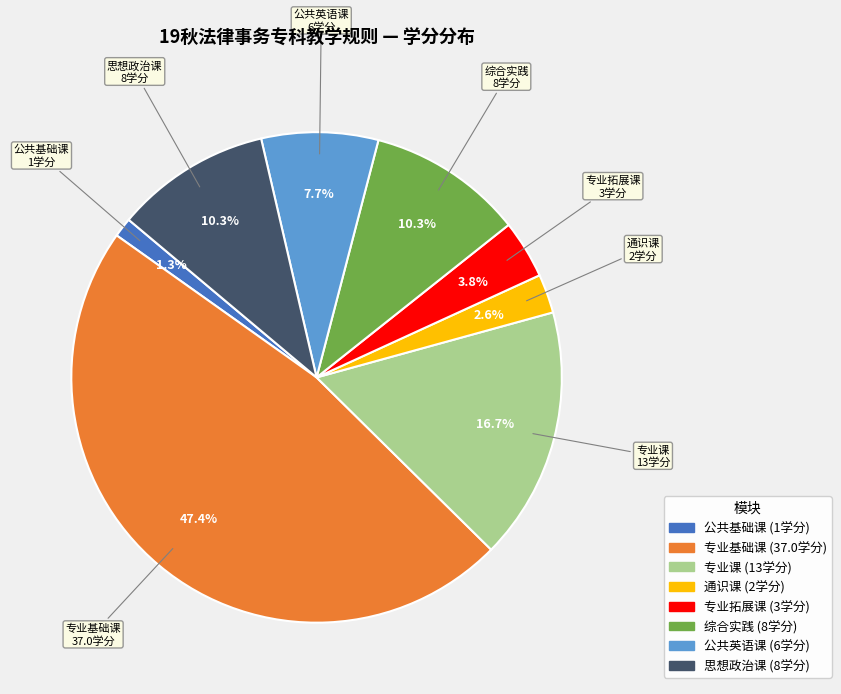

Is there any slice that represents more than half of the pie?

No